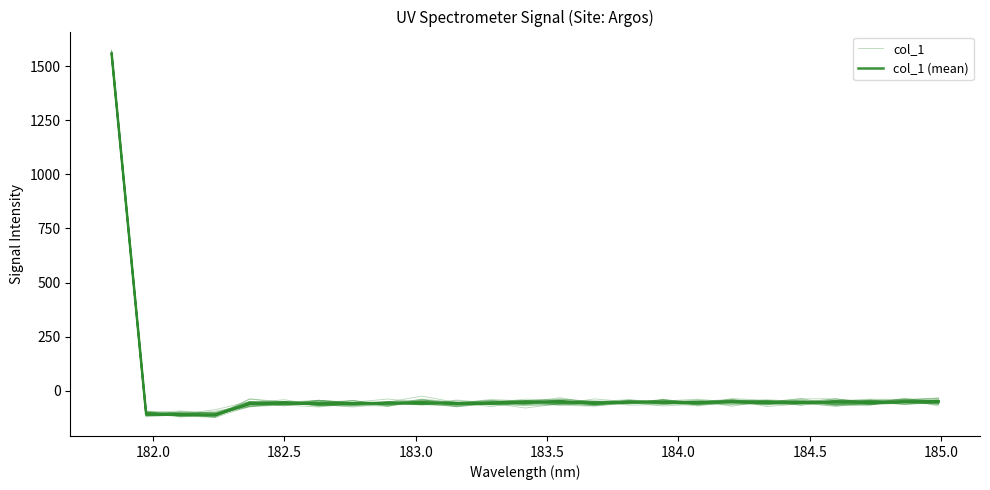

What is the total value across all series at 185.0?

-107.9